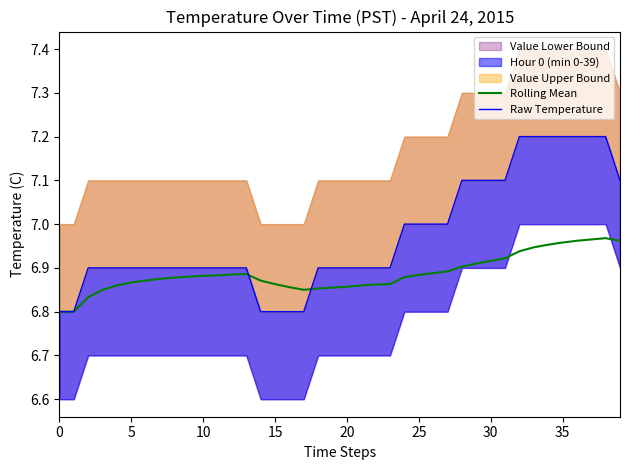

True or false: Rolling Mean has a value of 2.1 at 30.

False